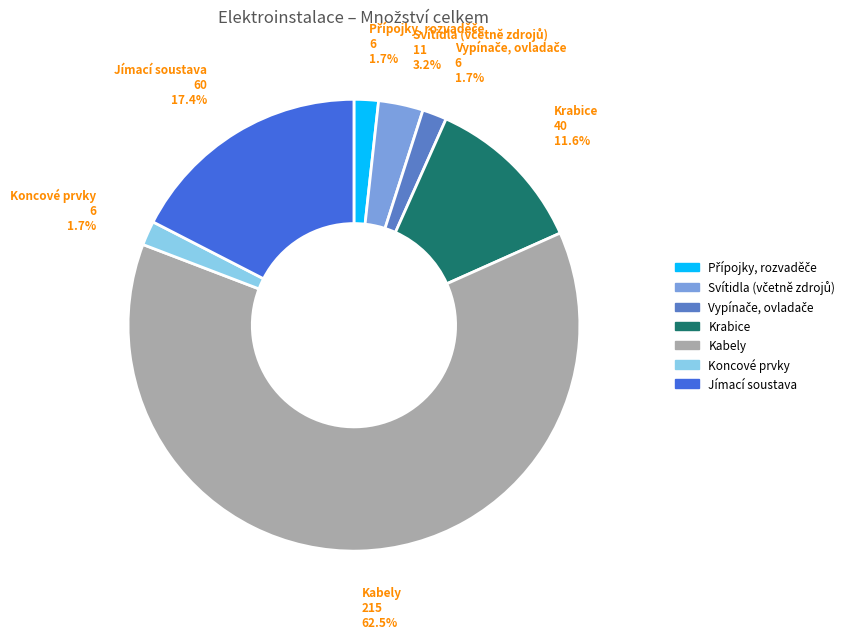

Which has a higher value, Kabely or Krabice?

Kabely